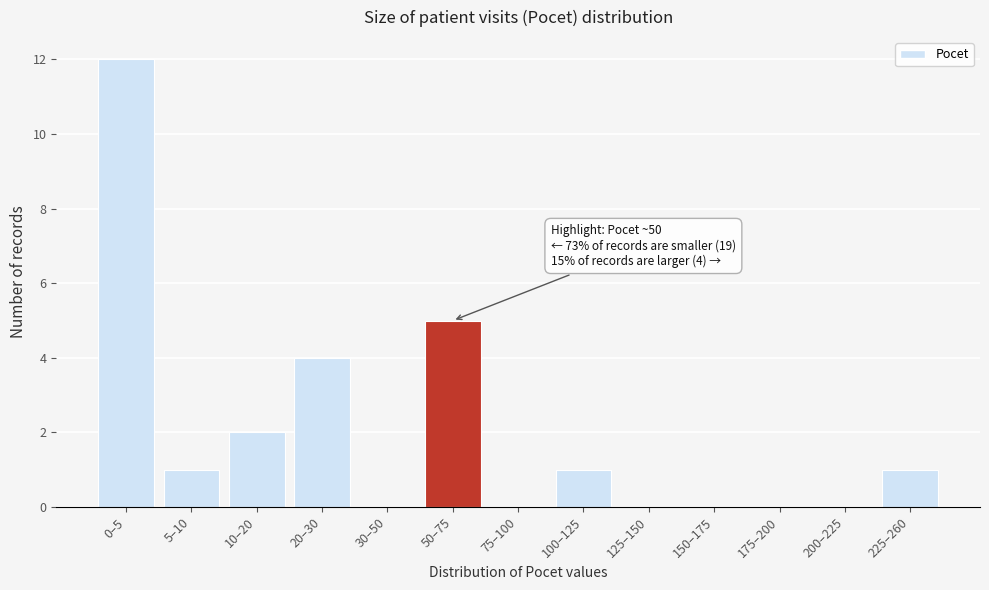

Reading left to right, transcribe all the data shown in this chart.

0–5=12	5–10=1	10–20=2	20–30=4	30–50=0	50–75=5	75–100=0	100–125=1	125–150=0	150–175=0	175–200=0	200–225=0	225–260=1